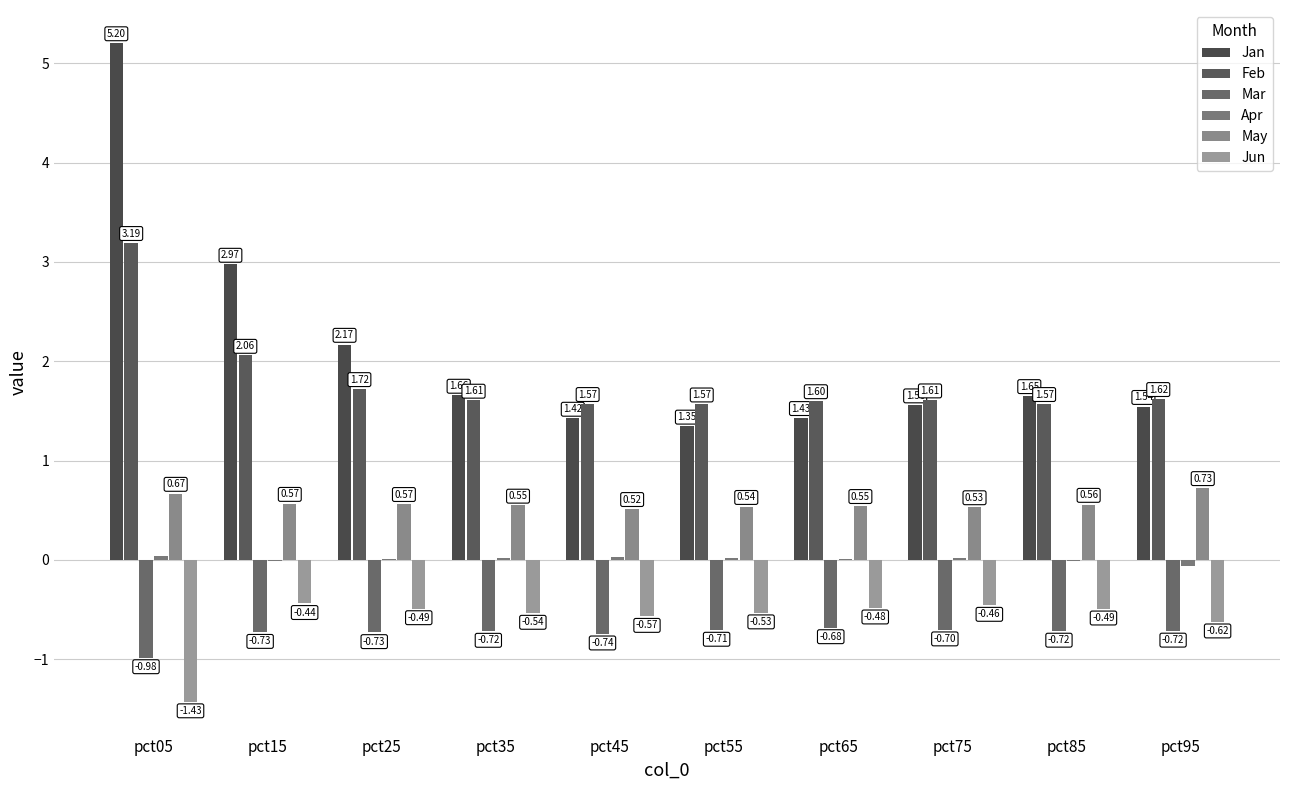

Rank the categories by Apr value from lowest to highest.

pct95, pct15, pct85, pct25, pct65, pct55, pct35, pct75, pct45, pct05